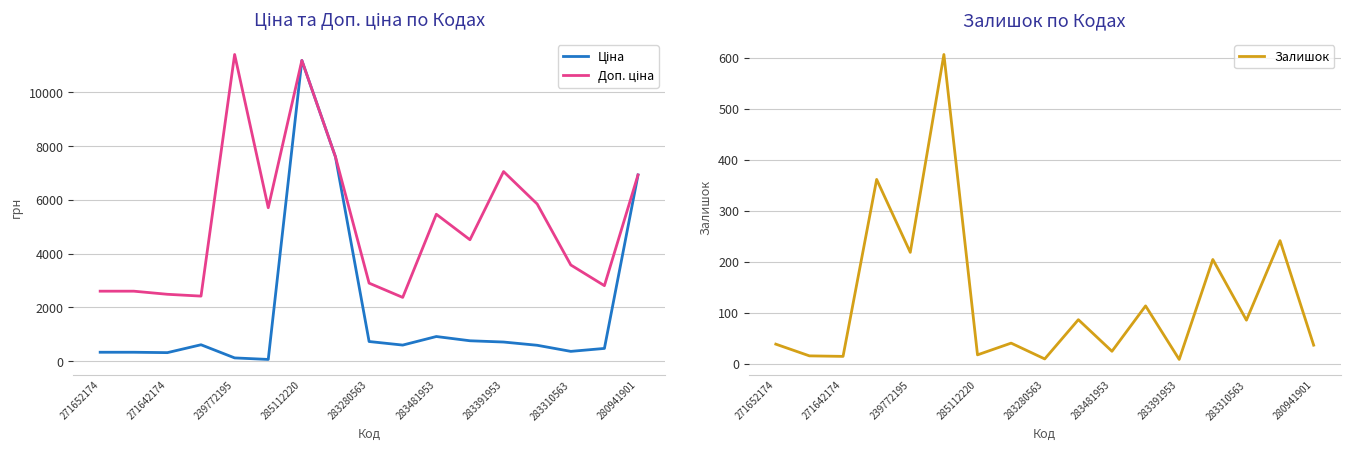

At how many categories does at least one series exceed 1098?

17